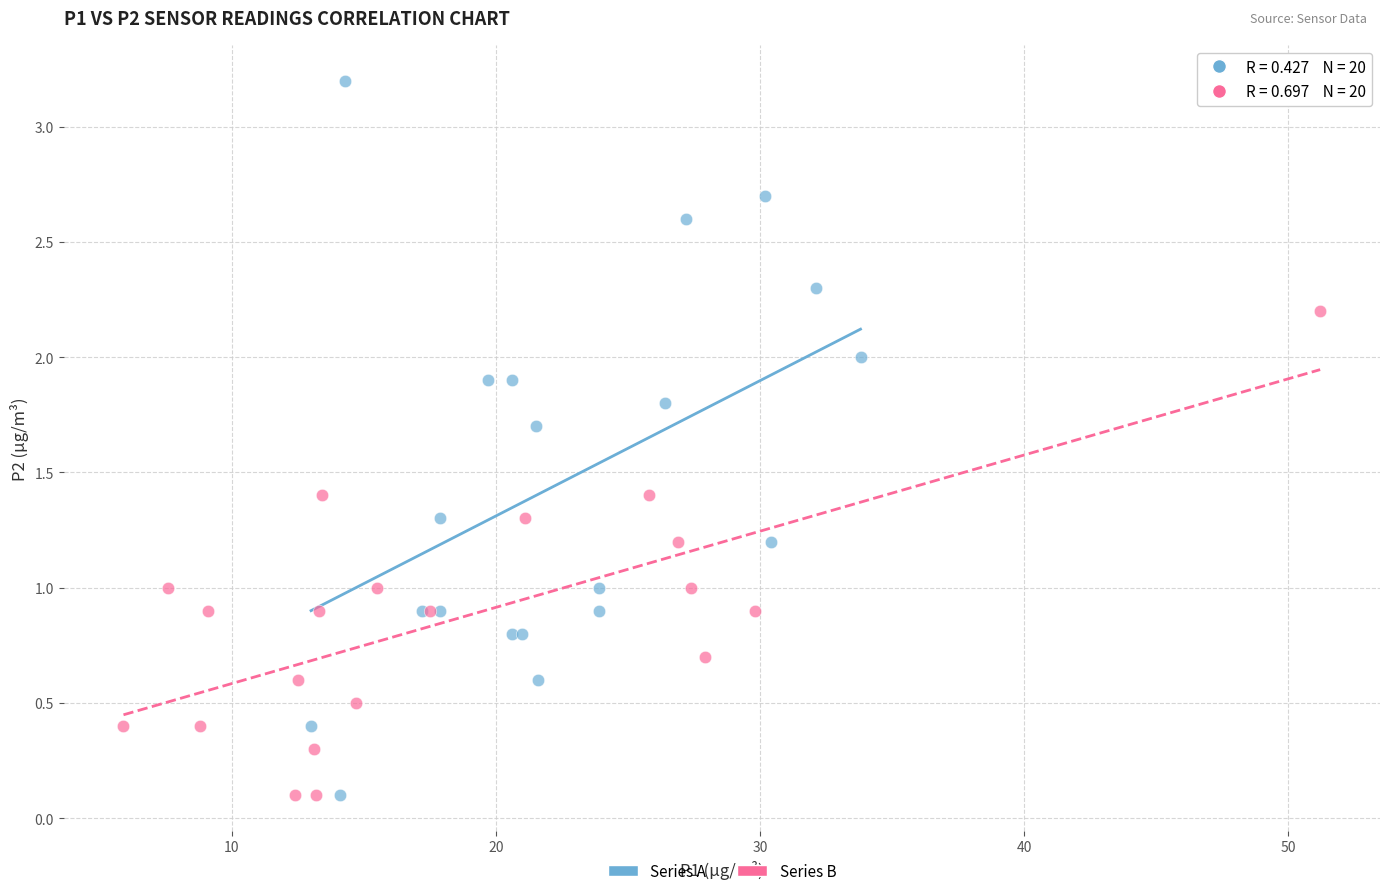

Which series has the widest spread of Y values?

Series A